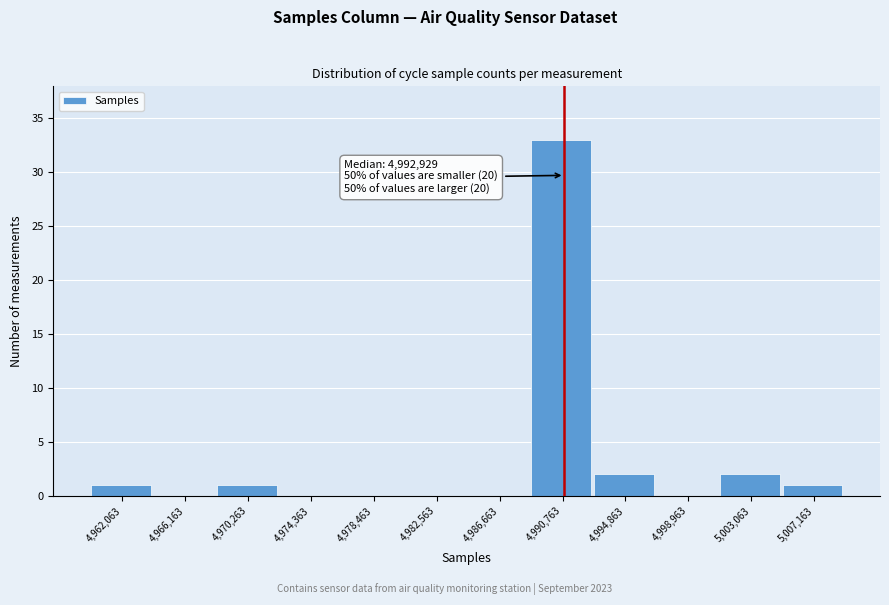

Reading left to right, what are all the values shown in this chart?

4,962,063=1	4,966,163=0	4,970,263=1	4,974,363=0	4,978,463=0	4,982,563=0	4,986,663=0	4,990,763=33	4,994,863=2	4,998,963=0	5,003,063=2	5,007,163=1